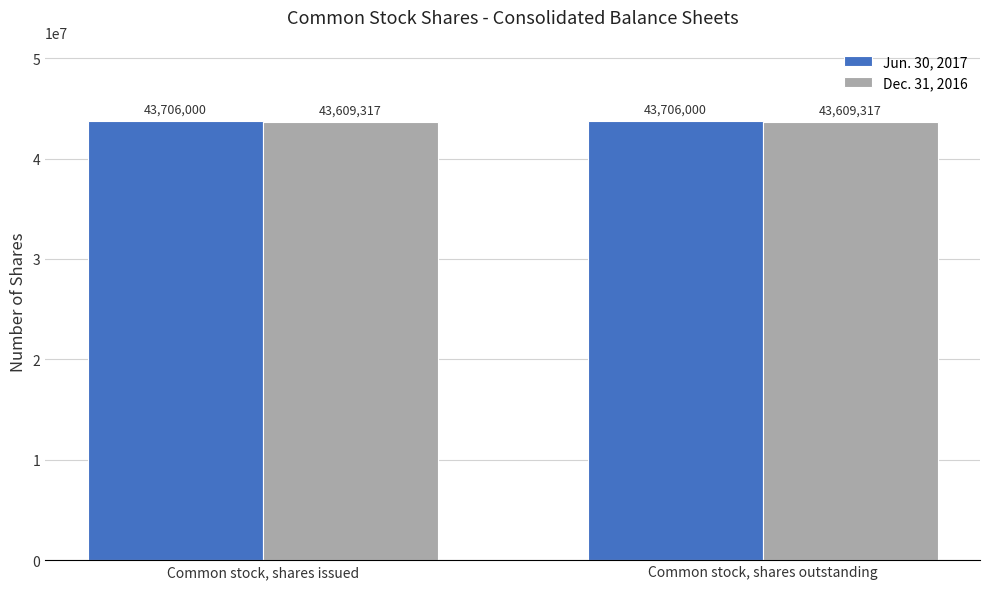

List the series in order of their overall mean, highest first.

Jun. 30, 2017, Dec. 31, 2016